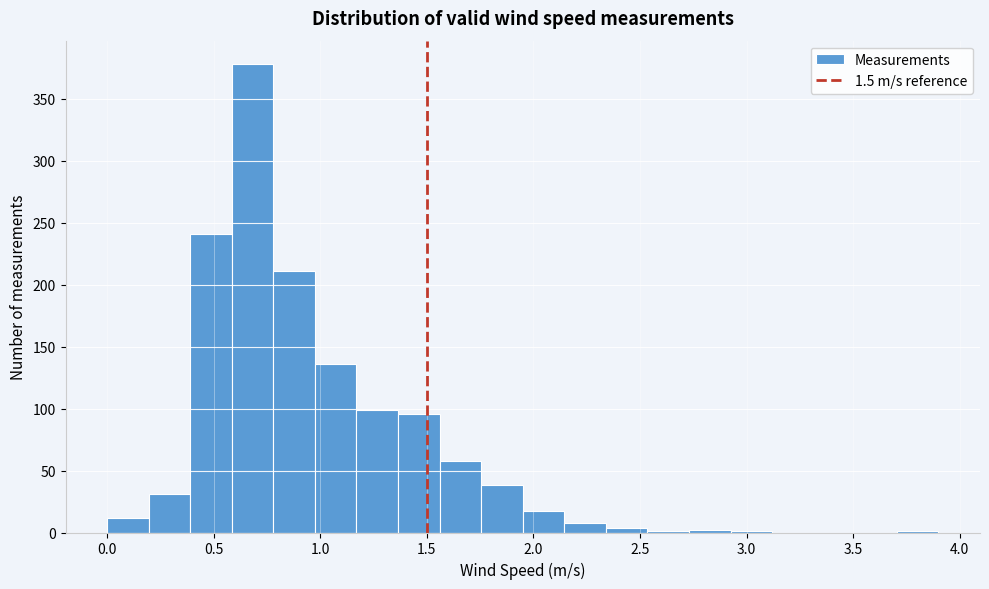

Read against the x-axis, roughly where is the centre of the tallest bar?

0.70